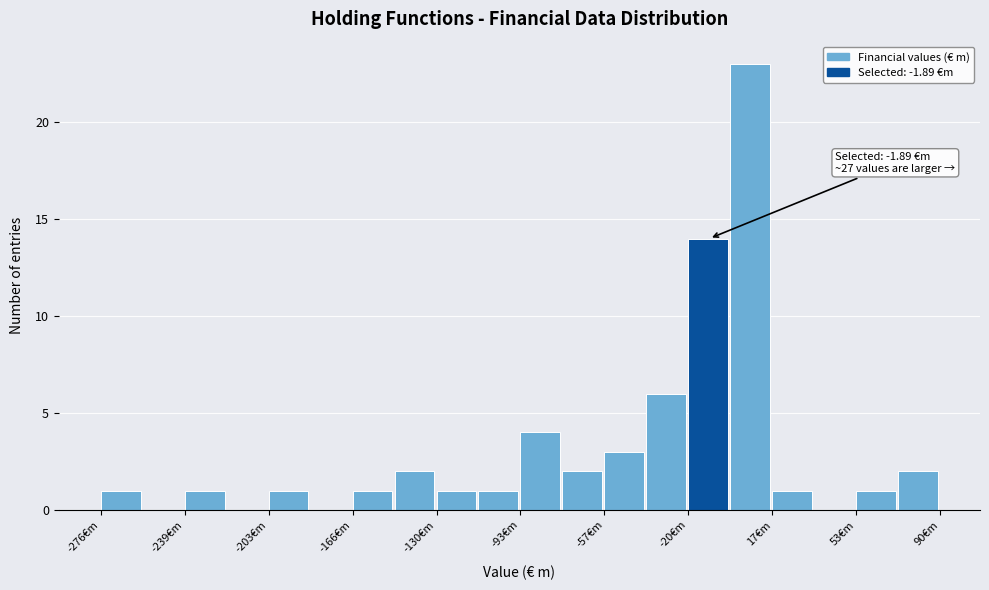

Read against the x-axis, roughly where is the centre of the tallest bar?

5